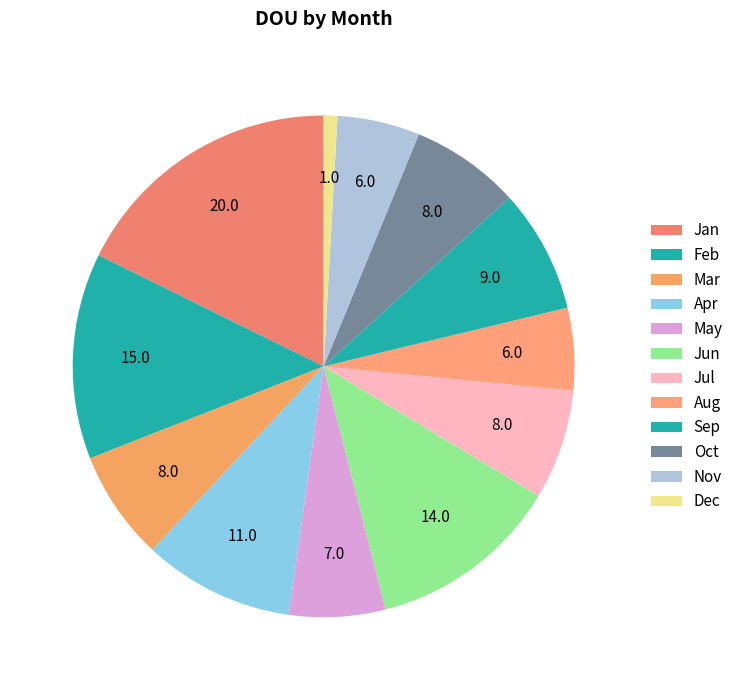

True or false: Jul accounts for 17% of the total.

False